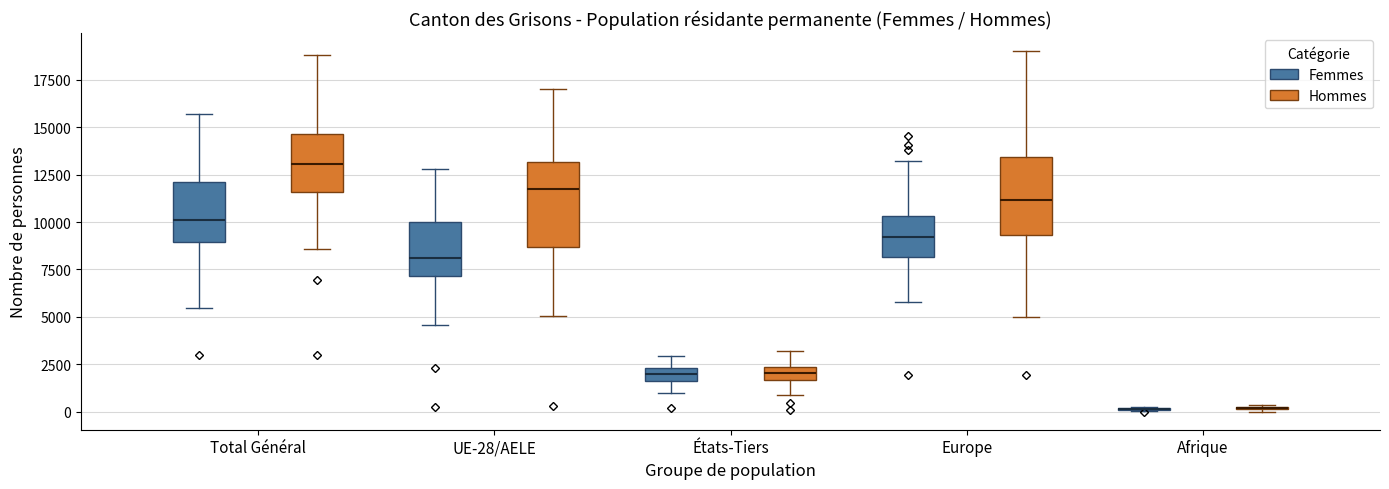

Where is the lower edge of the box for UE-28/AELE (Hommes) on the y-axis? The values are not printed on the chart, so give them approximately, as read against the axis.

8500